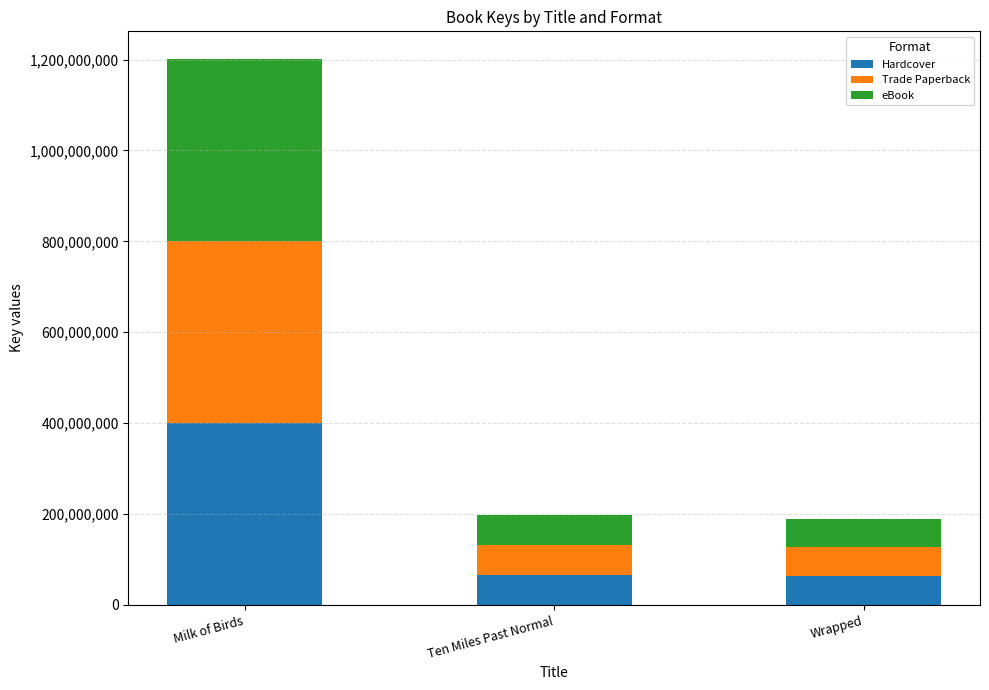

What is the total value across all series at Ten Miles Past Normal?

197827953